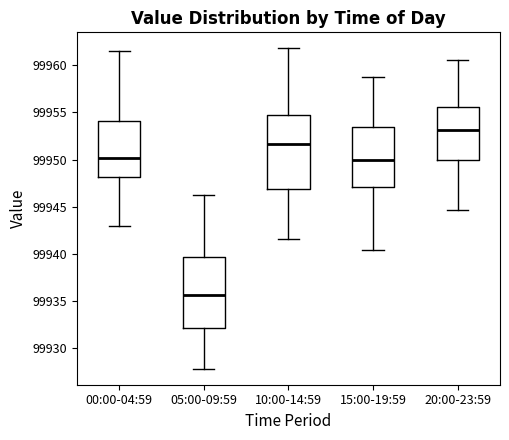

Reading left to right, transcribe this box plot: for each box, give where its median line is, the range the box spans, and where its two whiskers end, as read against the y-axis. The values are not printed on the chart, so give them approximately, as read against the axis.

00:00-04:59: median 99950.0, box 99948.0 to 99954.0, whiskers 99943.0 to 99961.5
05:00-09:59: median 99935.5, box 99932.0 to 99939.5, whiskers 99928.0 to 99946.0
10:00-14:59: median 99951.5, box 99947.0 to 99954.5, whiskers 99941.5 to 99962.0
15:00-19:59: median 99950.0, box 99947.0 to 99953.5, whiskers 99940.5 to 99959.0
20:00-23:59: median 99953.0, box 99950.0 to 99955.5, whiskers 99944.5 to 99960.5